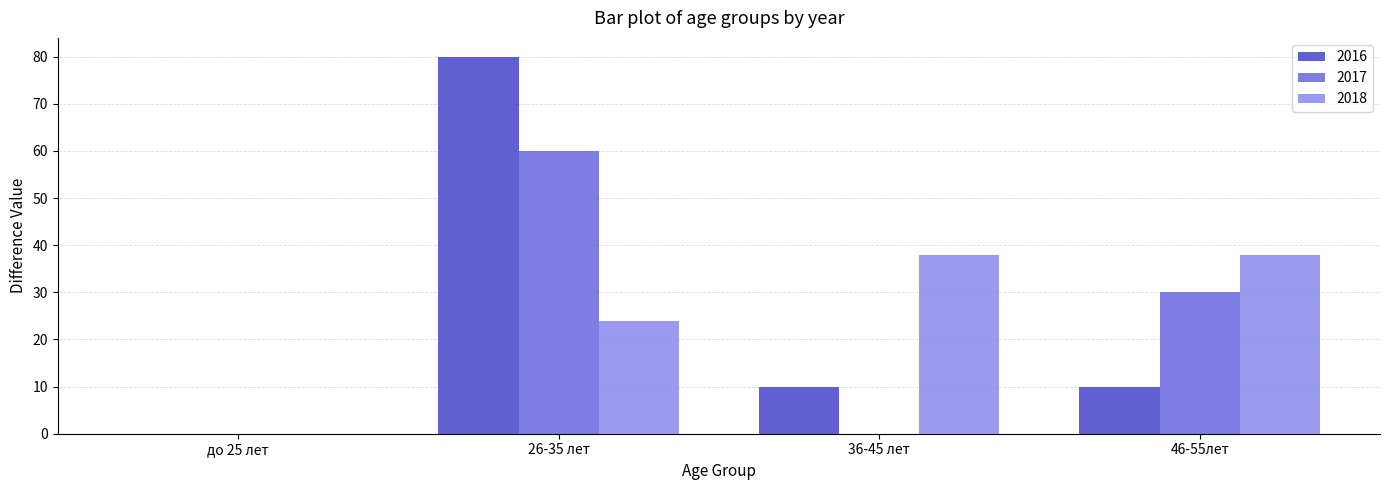

How many groups of bars are there?

4